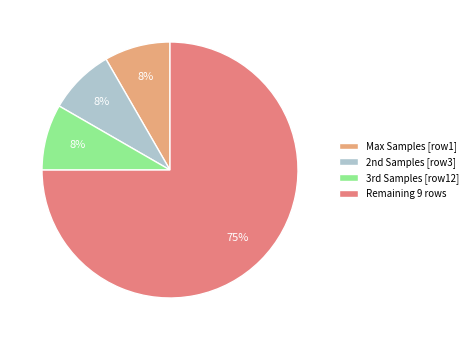

How many segments does this pie chart have?

4